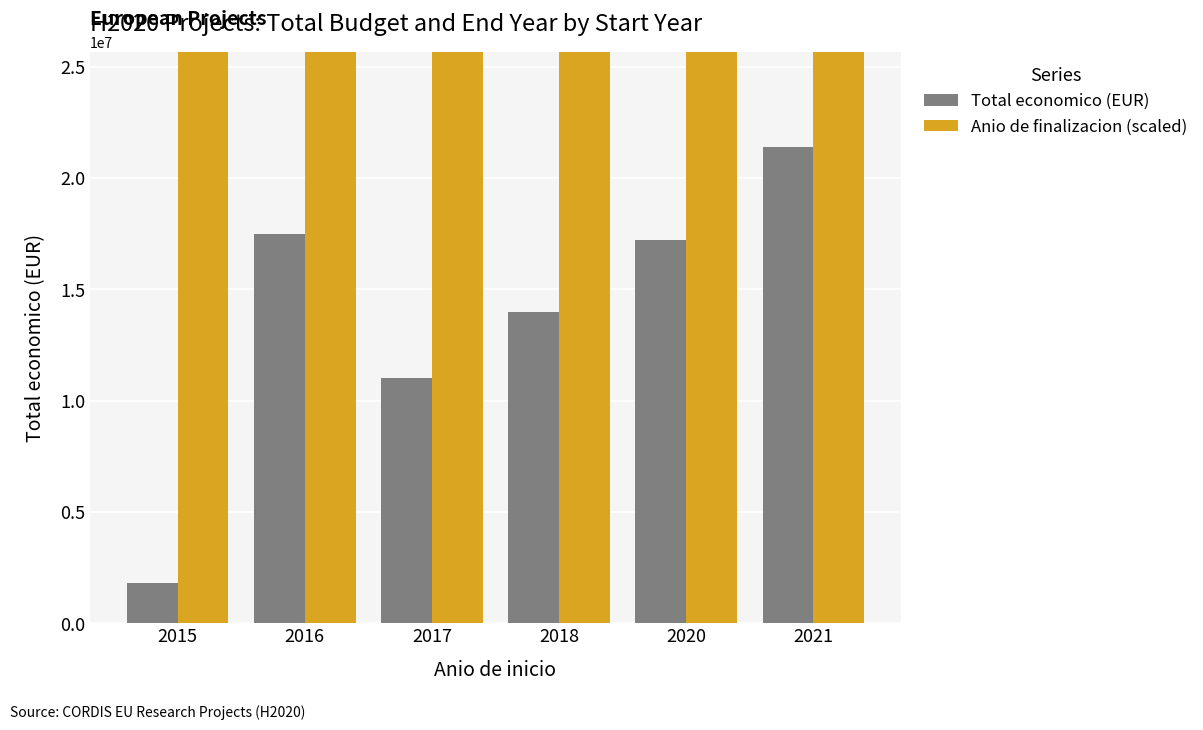

Rank the series by their average value, from highest to lowest.

Anio de finalizacion (scaled), Total economico (EUR)